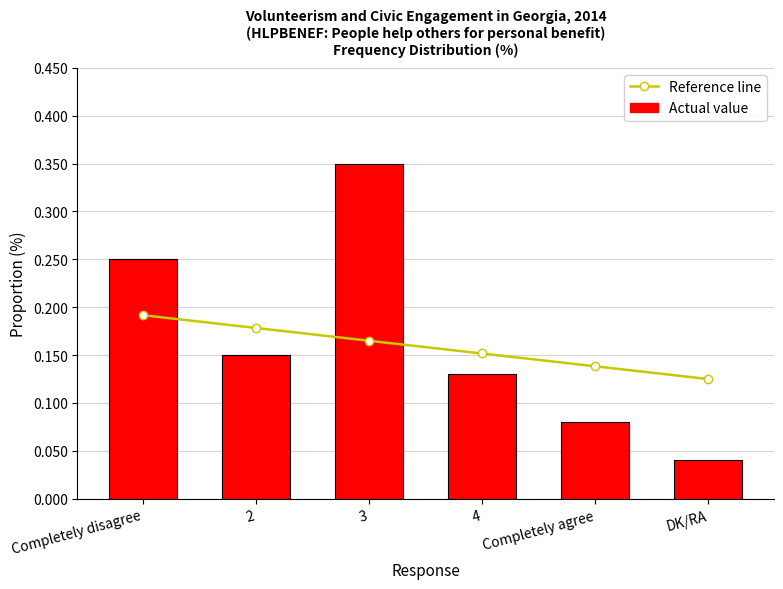

Reading left to right, list all the values displayed in this chart.

Reference line: 0.2	0.2	0.2	0.2	0.1	0.1
Actual value: 0.2	0.1	0.3	0.1	0.1	0.0